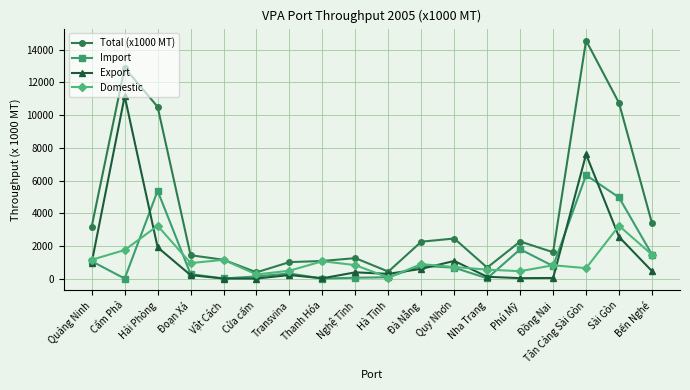

Which series has the largest range (max minus min)?

Total (x1000 MT)